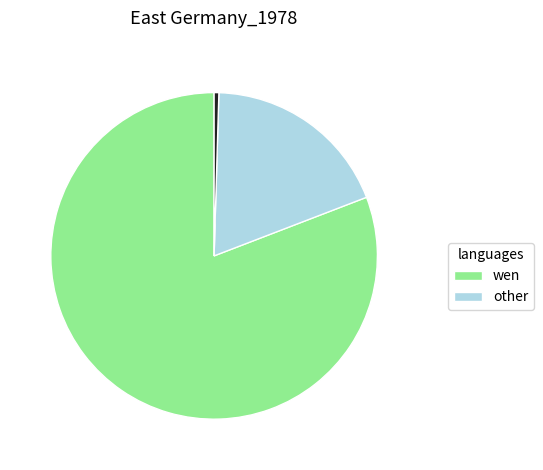

Does any single category account for the majority?

Yes